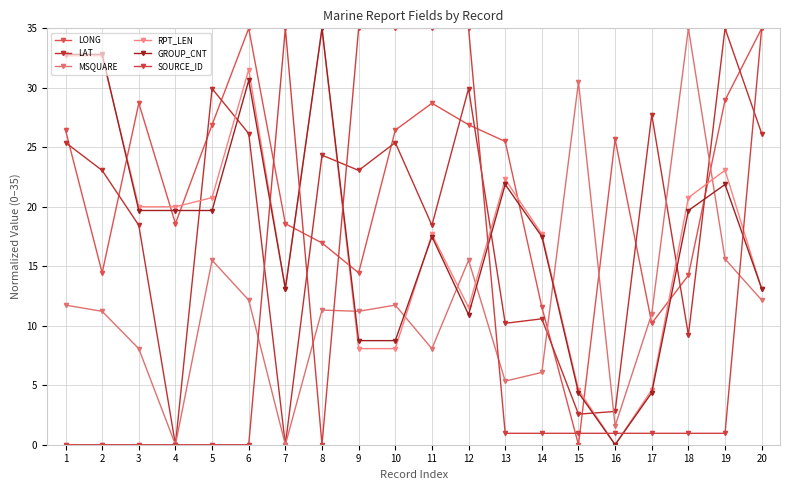

How many data points does each series have?

20